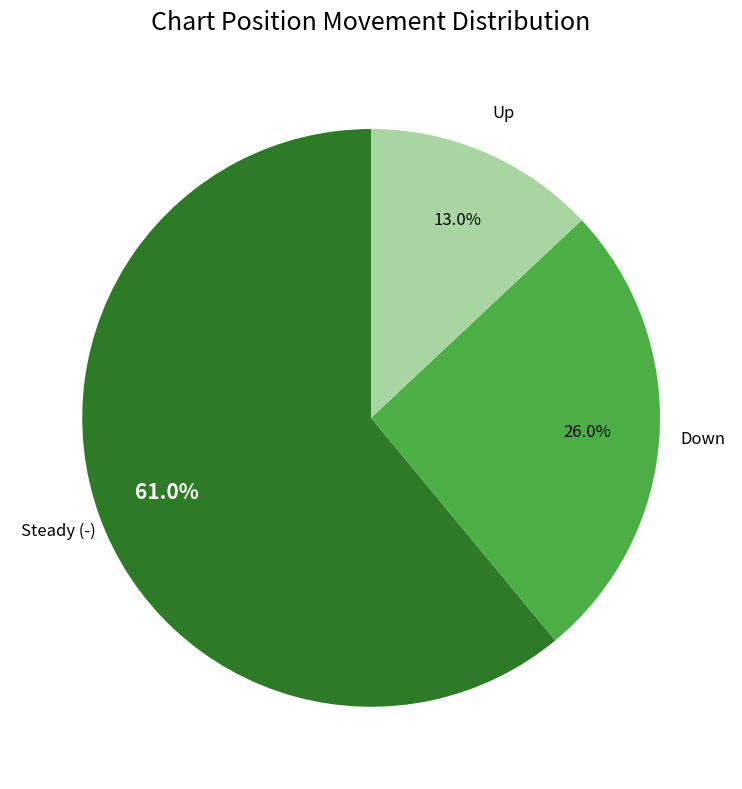

Does any single category account for the majority?

Yes